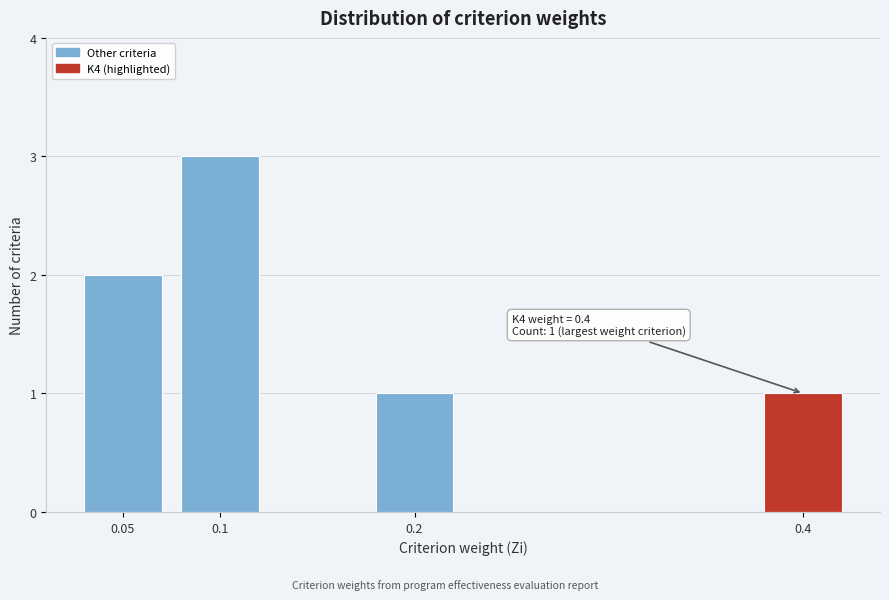

Reading left to right, what are all the values shown in this chart?

0.05=2	0.1=3	0.2=1	0.4=1